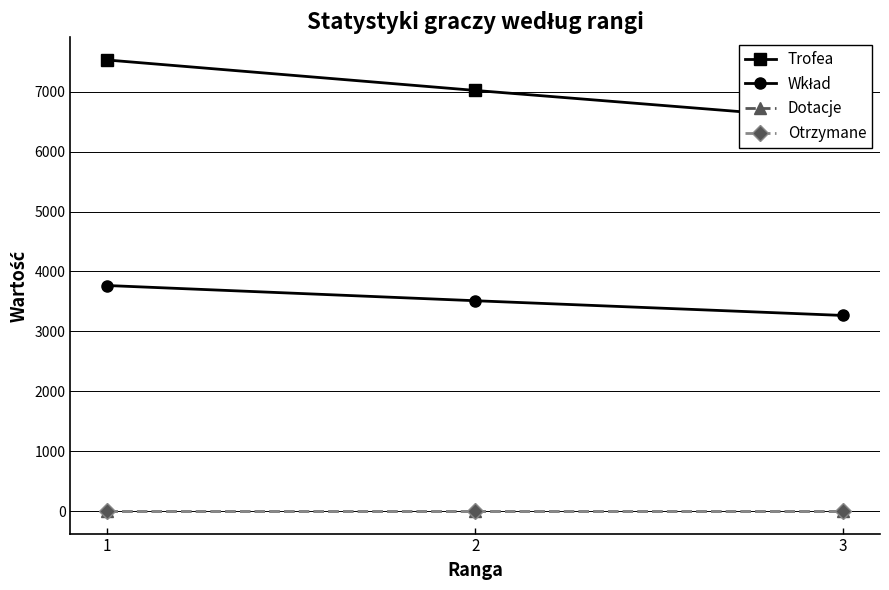

What is the difference between the Wkład values at 2 and 1?

254